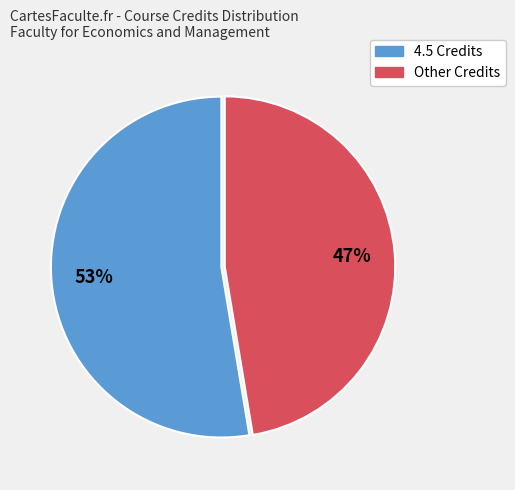

How many slices are in this pie chart?

2